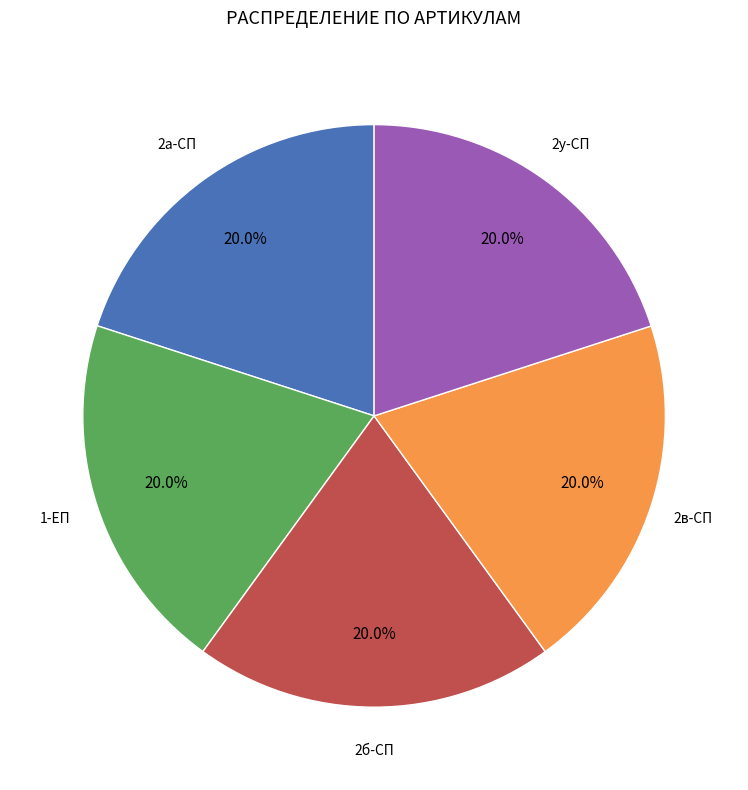

What is the ratio of the value at 1-ЕП to the value at 2в-СП?

1.0